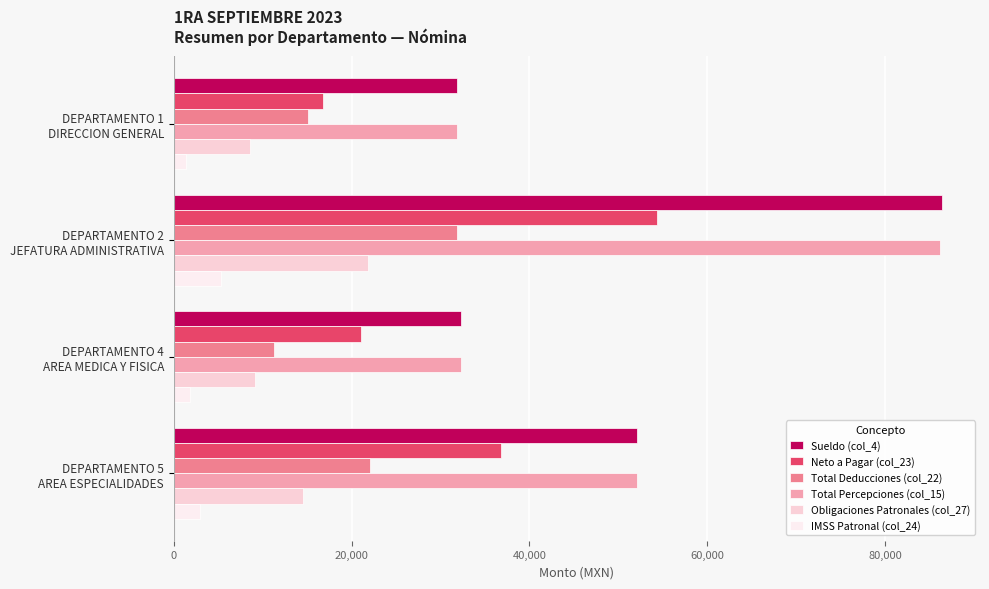

What is the minimum value shown in the chart?

1365.7